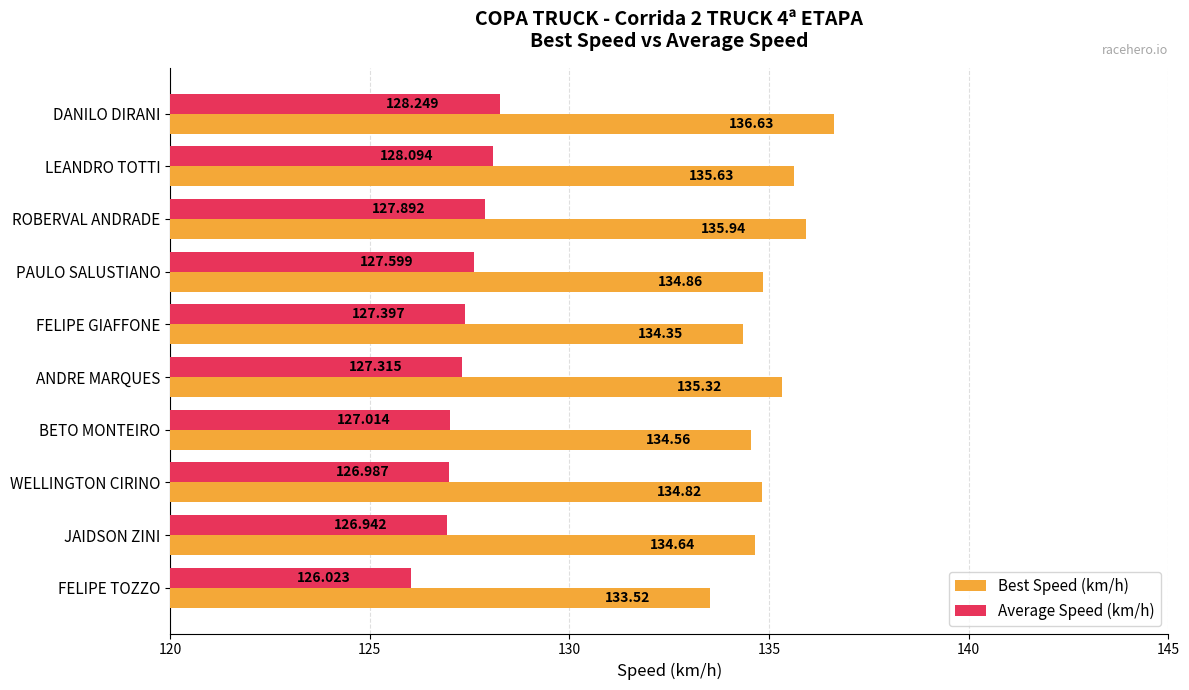

List the series in order of their peak value, highest first.

Best Speed (km/h), Average Speed (km/h)